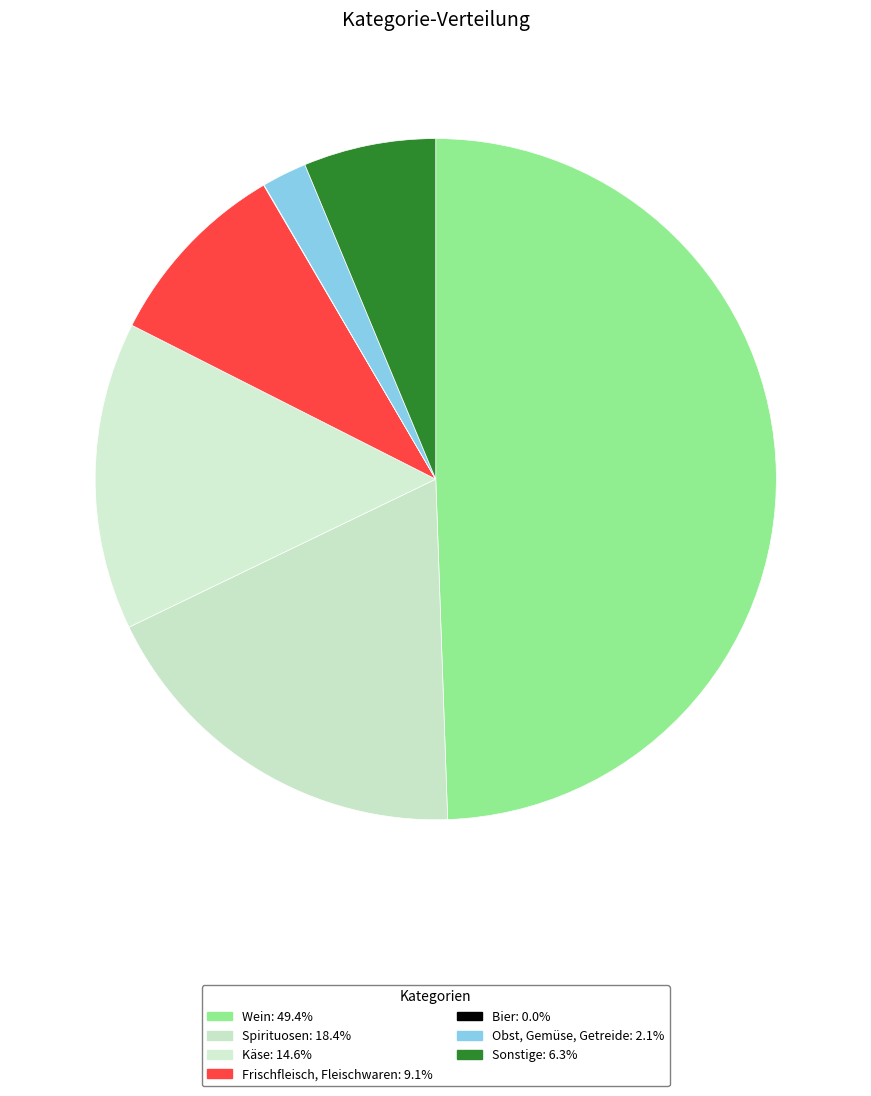

The Wein slice represents 49% of the pie. True or false?

True